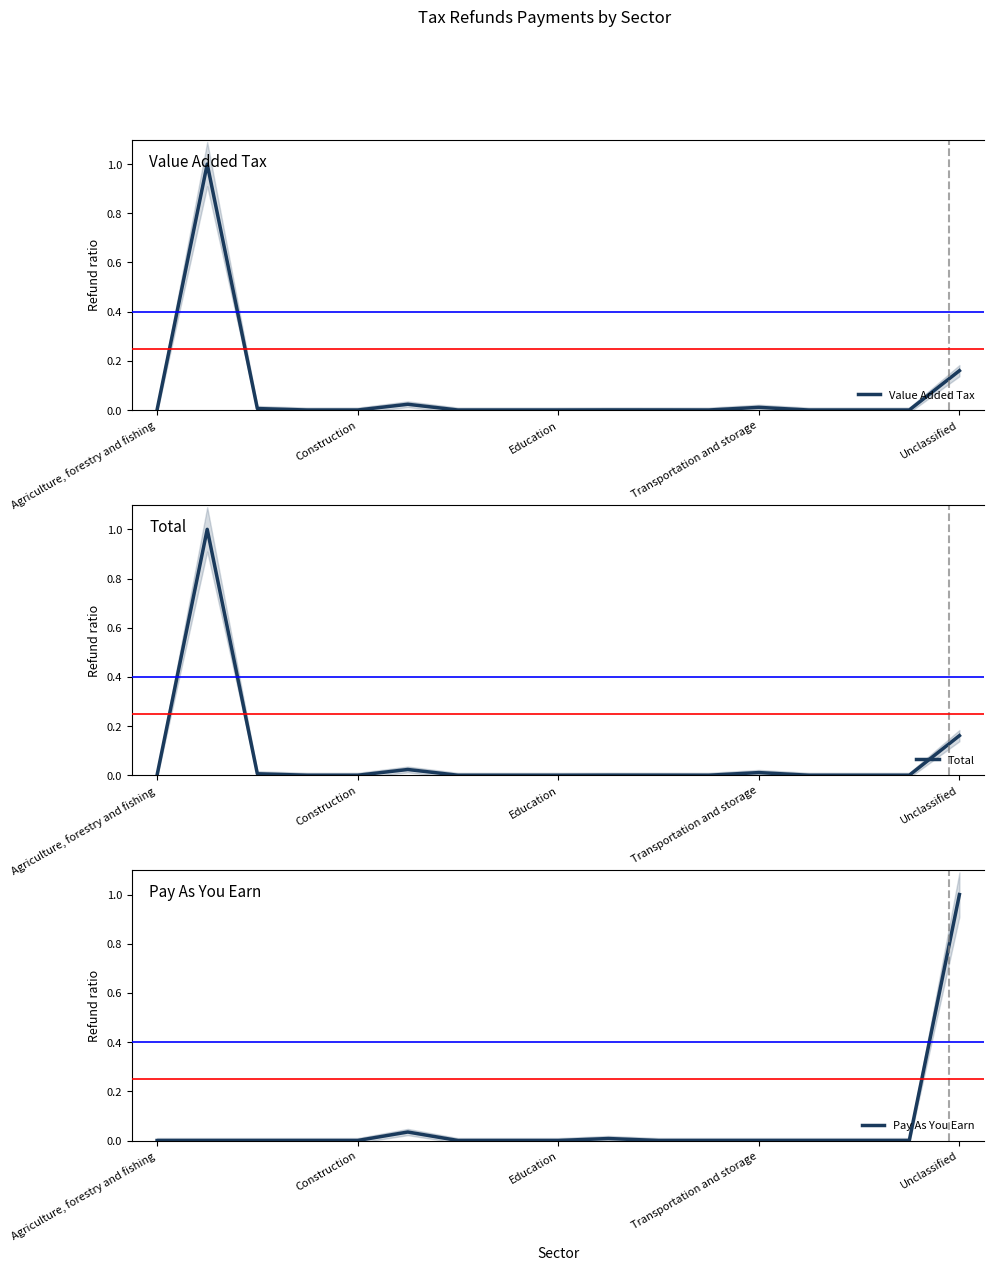

At which label does Pay As You Earn reach its minimum?

Agriculture, forestry and fishing